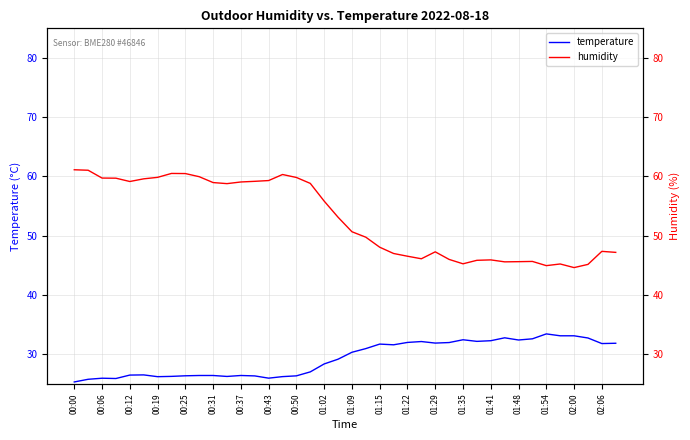

True or false: temperature has a value of 44.9 at 01:54.

False